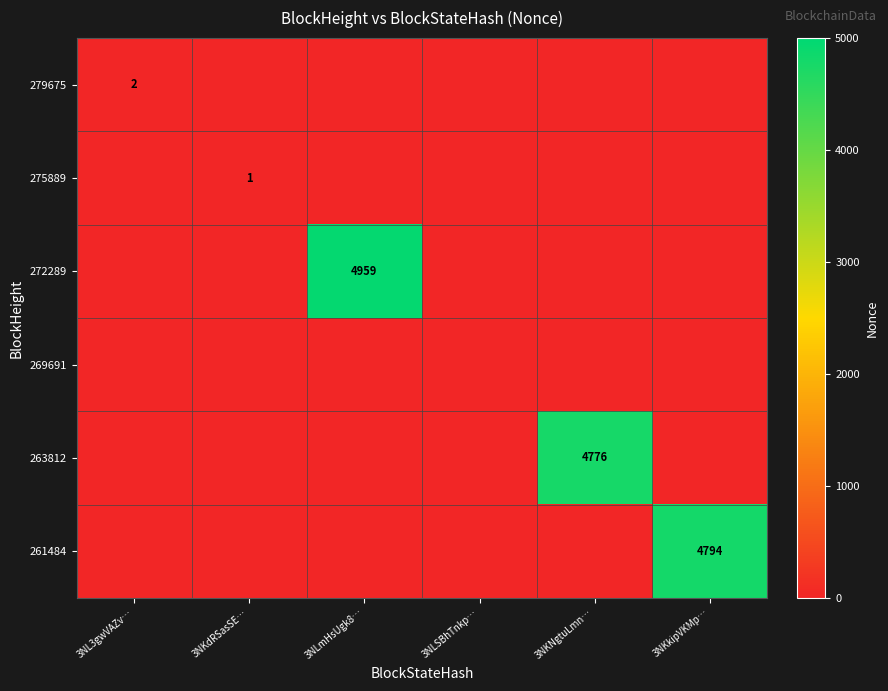

Is it true that 261484 equals 6767 at 3NKkipVKMp…?

False